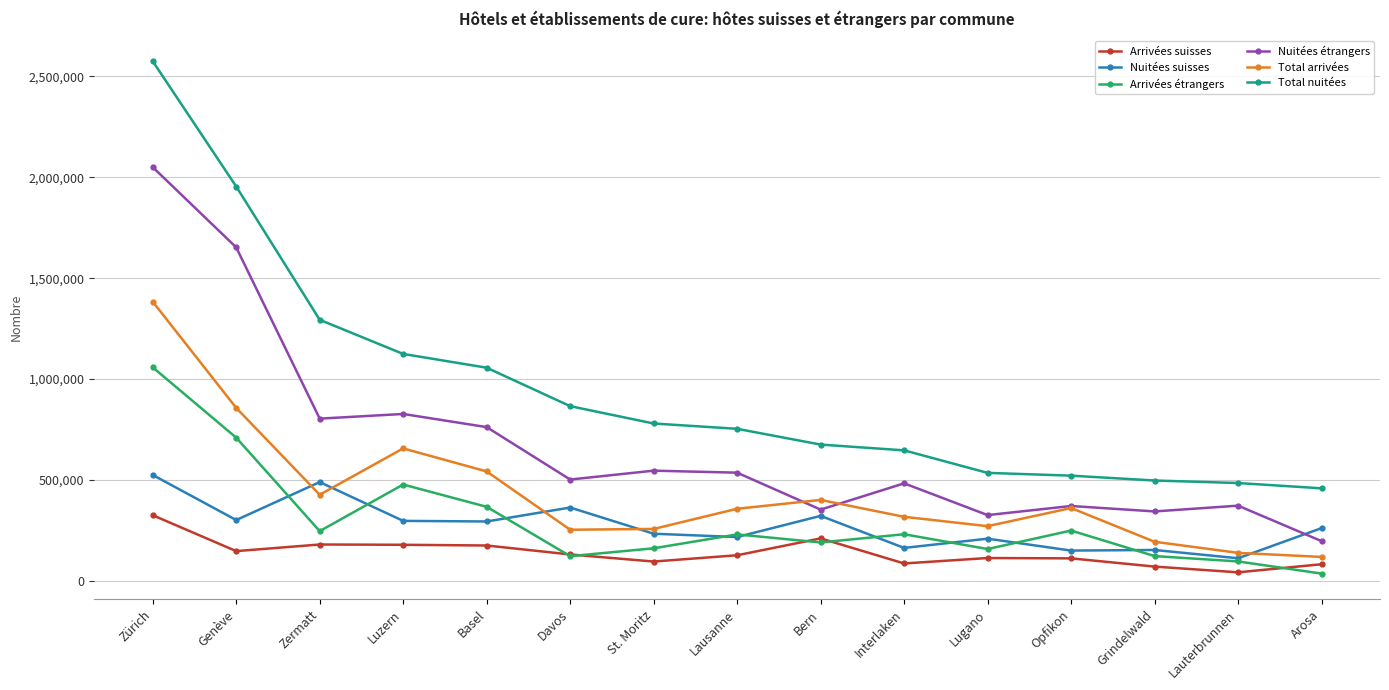

What is the label of the 11th point from the right?

Basel